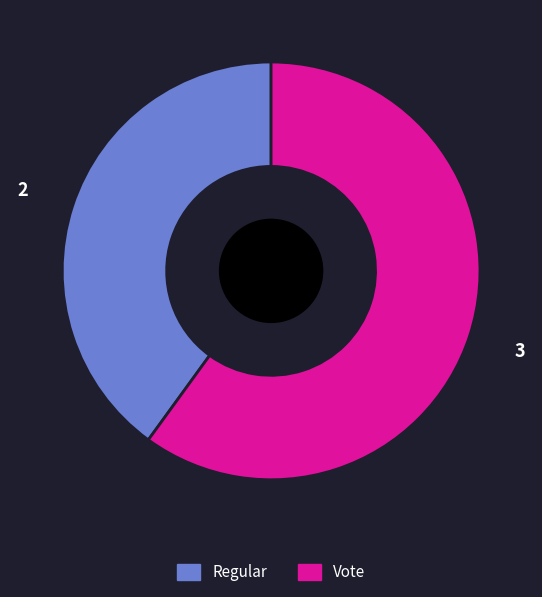

Does Regular represent more than half of the total?

No